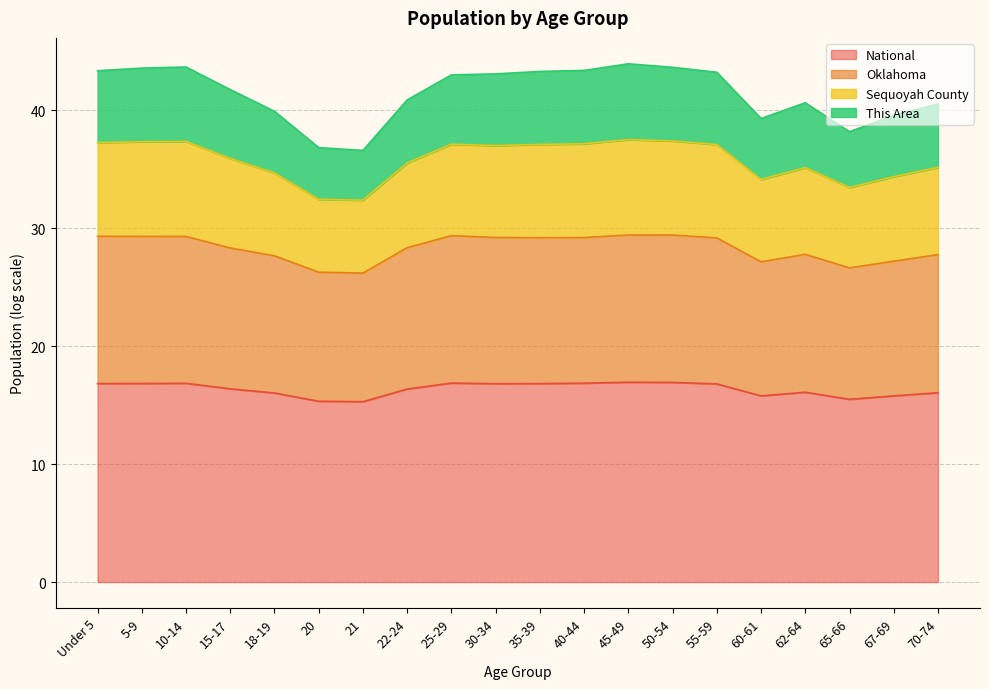

What is the label of the 10th point from the right?

35-39